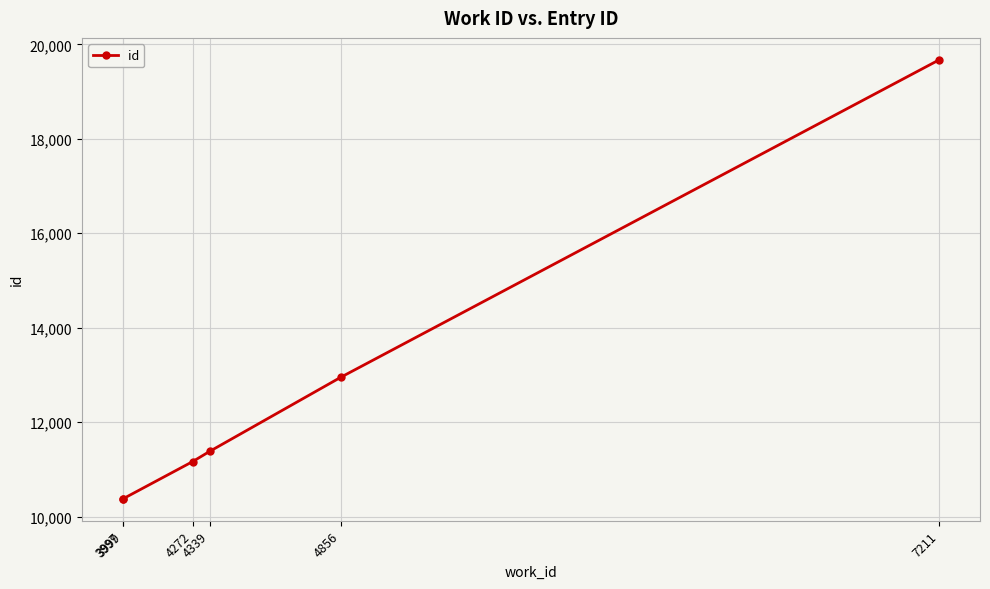

The chart shows a value of 3645 at 3999. True or false?

False